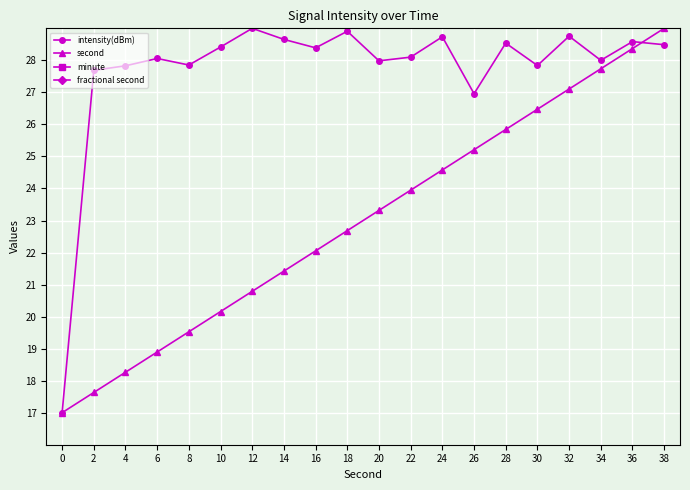

Reading left to right, list all the values displayed in this chart.

intensity(dBm): 17.0	27.7	27.8	28.1	27.9	28.4	29.0	28.7	28.4	28.9	28.0	28.1	28.7	27.0	28.5	27.8	28.8	28.0	28.6	28.5
second: 17.0	17.6	18.3	18.9	19.5	20.2	20.8	21.4	22.1	22.7	23.3	23.9	24.6	25.2	25.8	26.5	27.1	27.7	28.4	29.0
minute: 0.5	0.5	0.5	0.5	0.5	0.5	0.5	0.5	0.5	0.5	0.5	0.5	0.5	0.5	0.5	0.5	0.5	0.5	0.5	0.5
fractional second: 0.5	0.5	0.5	0.5	0.5	0.5	0.5	0.5	0.5	0.5	0.5	0.5	0.5	0.5	0.5	0.5	0.5	0.5	0.5	0.5